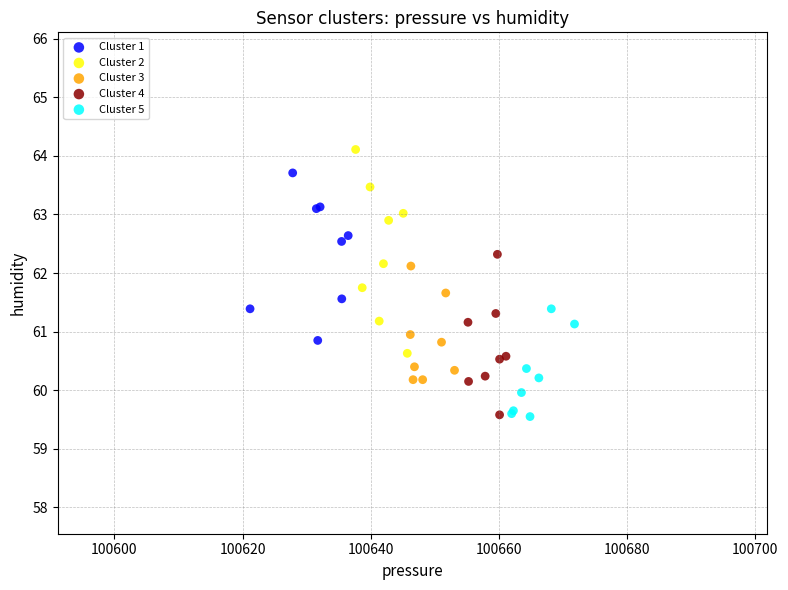

What are all the series names shown in the legend?

Cluster 1, Cluster 2, Cluster 3, Cluster 4, Cluster 5